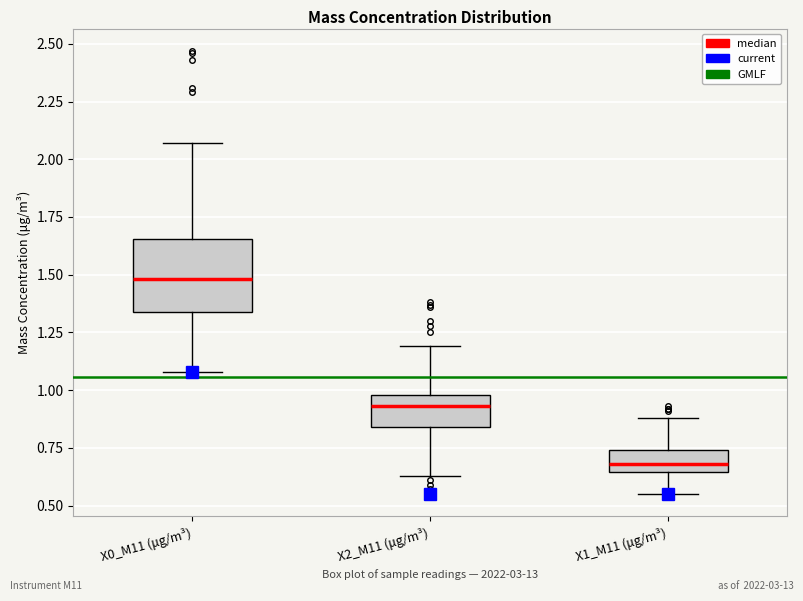

Comparing the boxes themselves (not the whiskers), which one is the tallest?

X0_M11 (μg/m³)